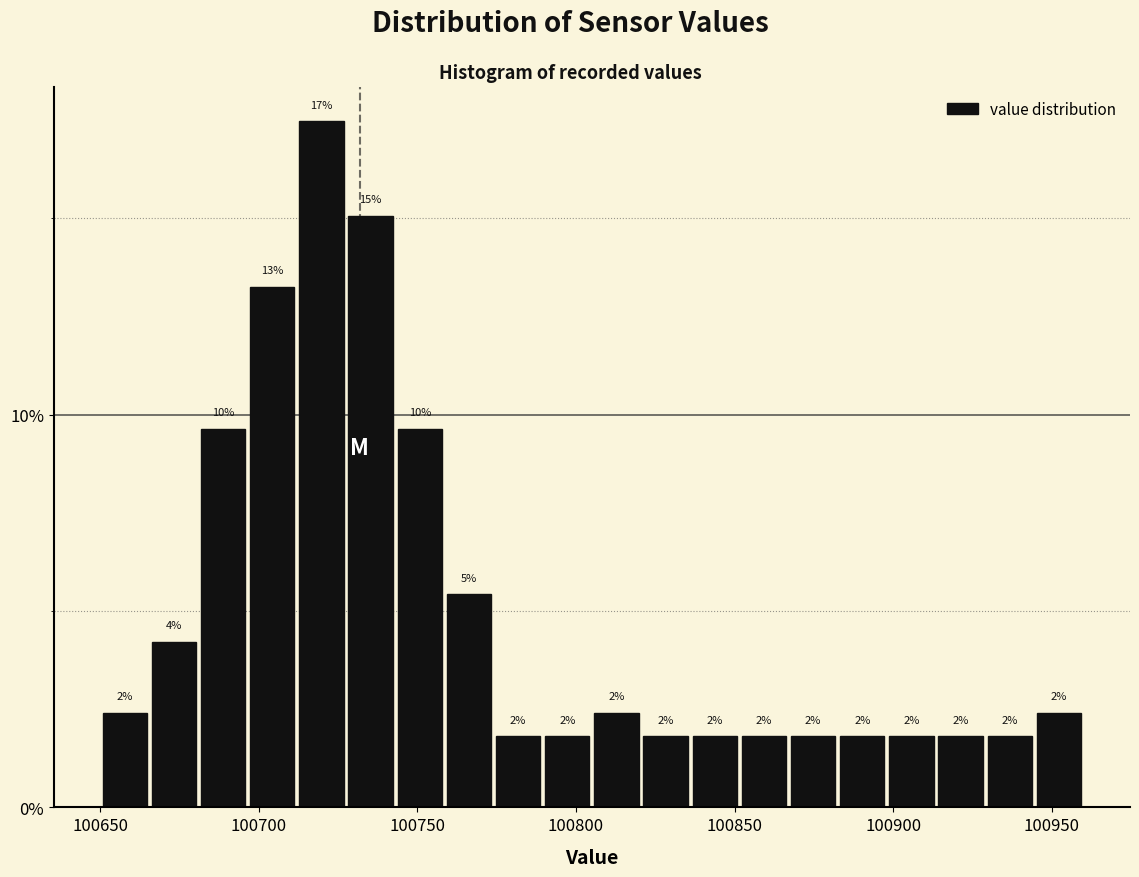

Around what value on the x-axis is the tallest bar? Give the approximate position of its centre, as read against the axis.

100720